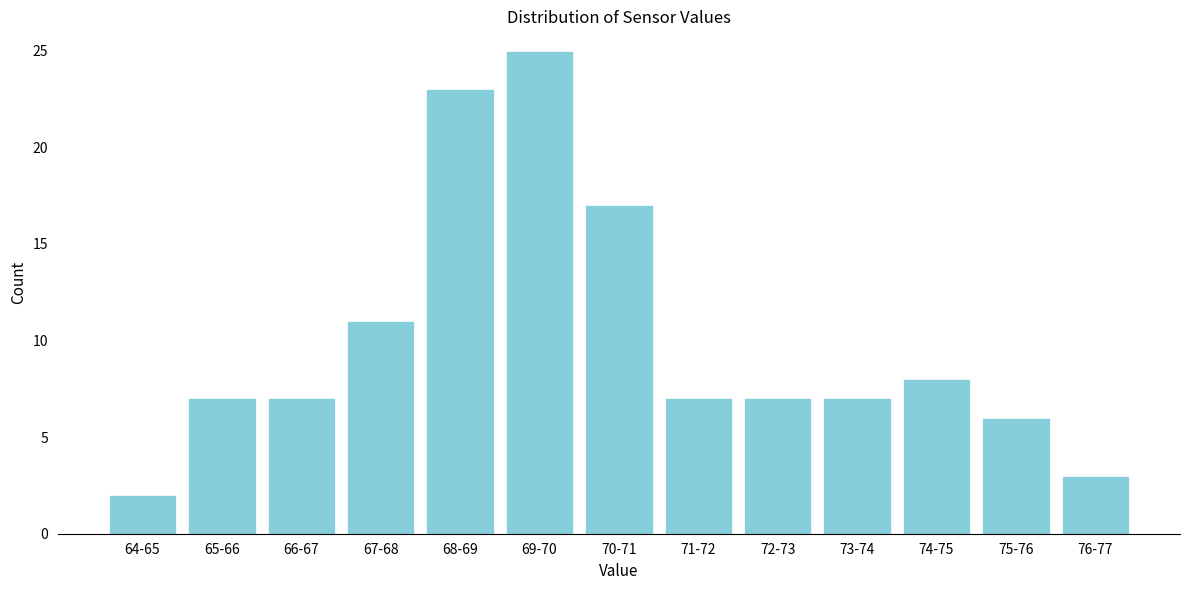

Reading left to right, what are all the values shown in this chart?

2	7	7	11	23	25	17	7	7	7	8	6	3